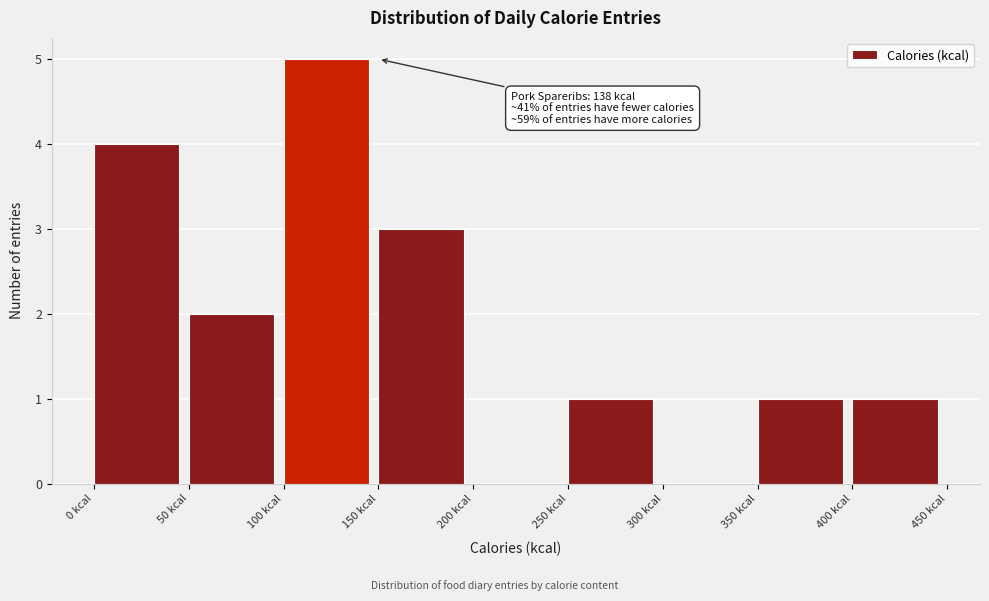

Over which range of the x-axis is the bar tallest?

100 to 150